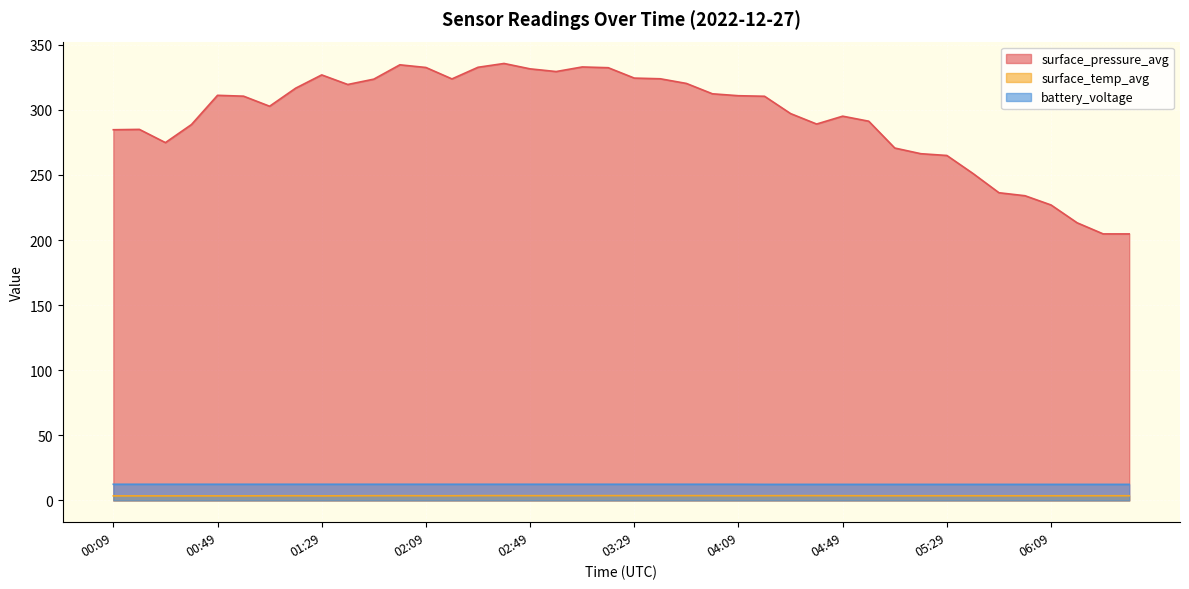

What is the lowest value of the surface_temp_avg series?

3.5